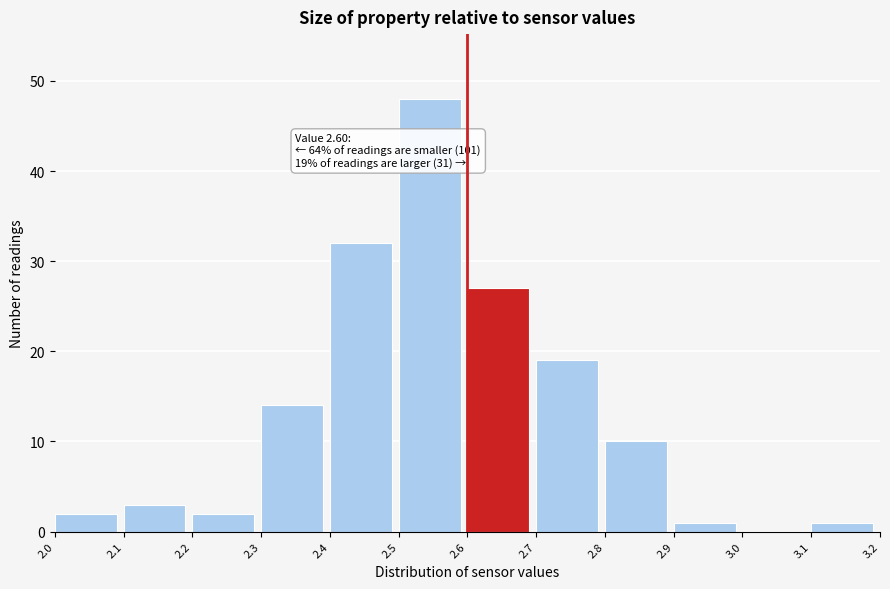

Over which range of the x-axis is the bar tallest?

2.5 to 2.6